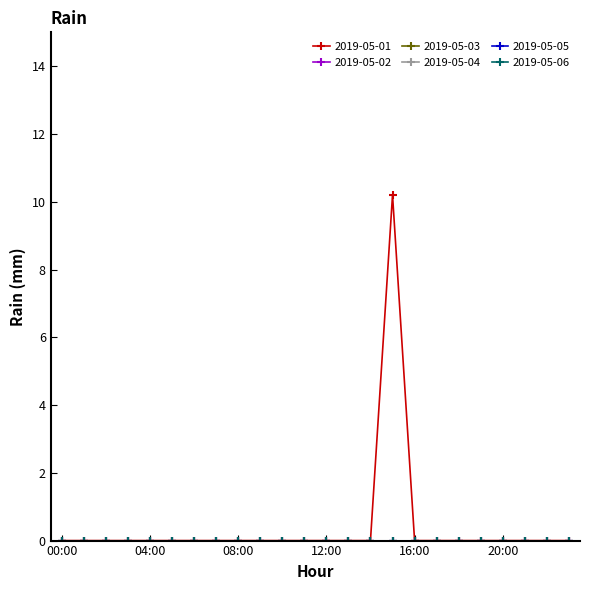

True or false: 2019-05-06 and 2019-05-03 cross at least once.

False